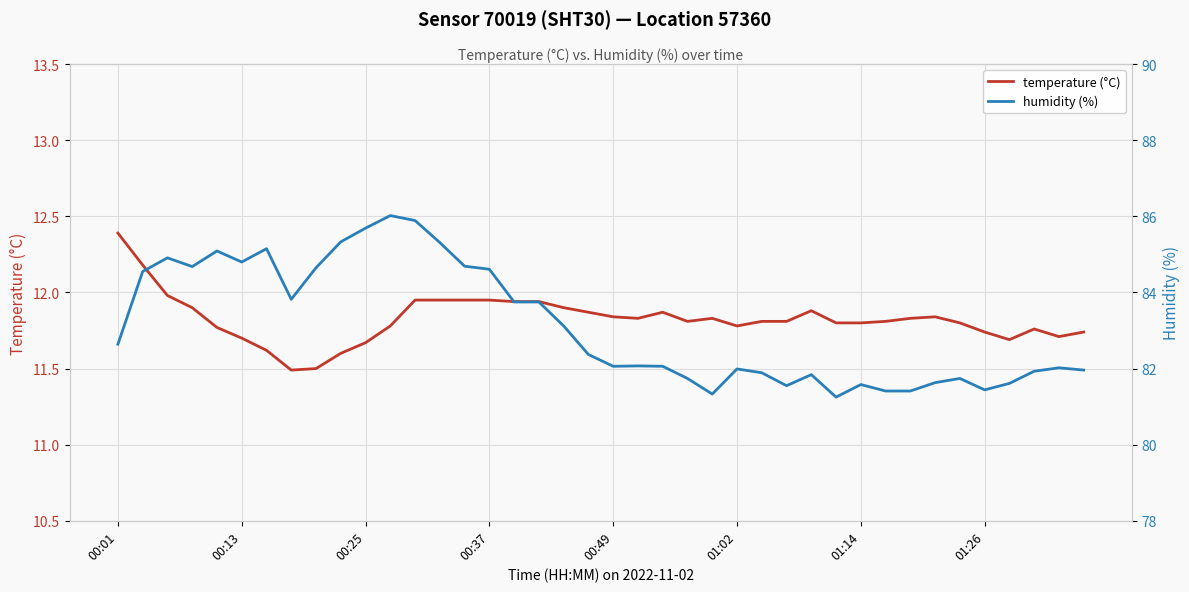

Between 00:01 and 33, which series saw the biggest shift?

humidity (%)